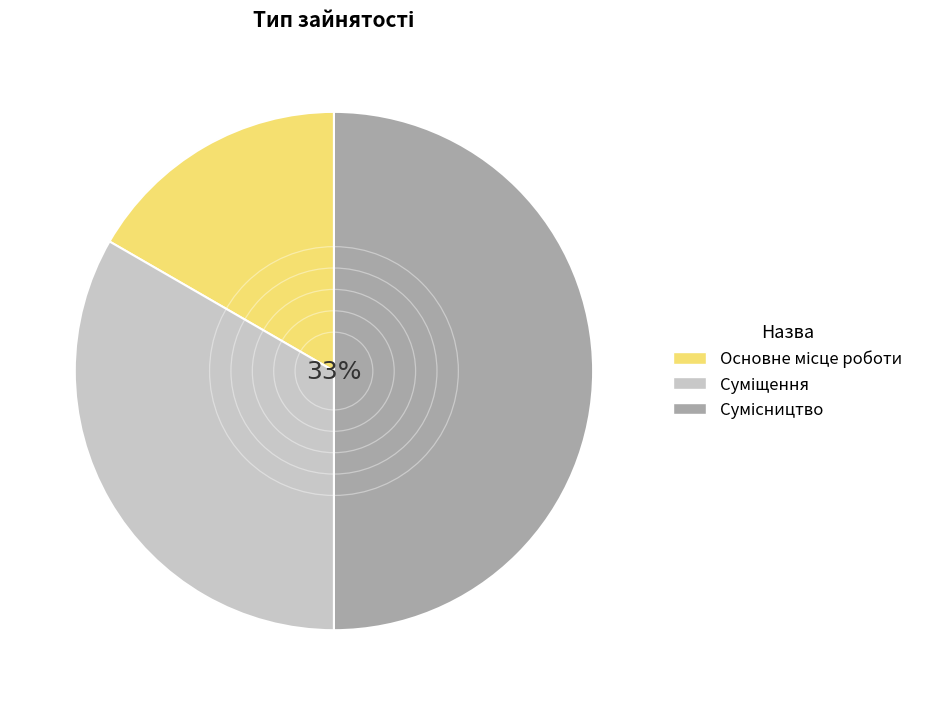

What percentage is the Основне місце роботи slice, to the nearest percent?

17%